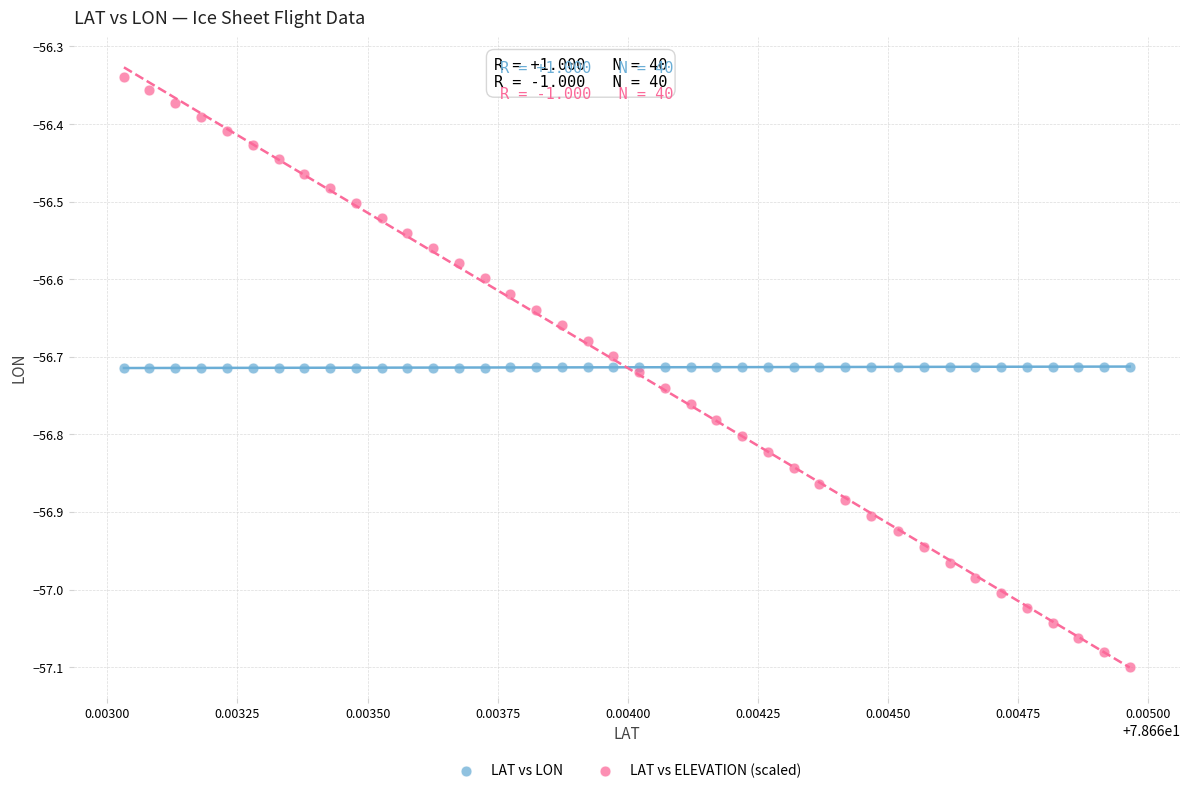

Which series contains the highest Y value?

LAT vs ELEVATION (scaled)